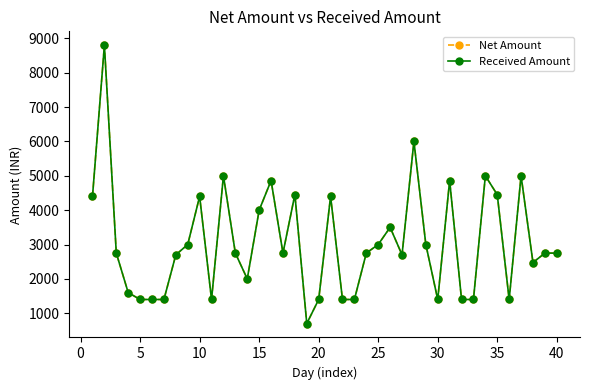

Is this an area chart (filled region under the line)?

No